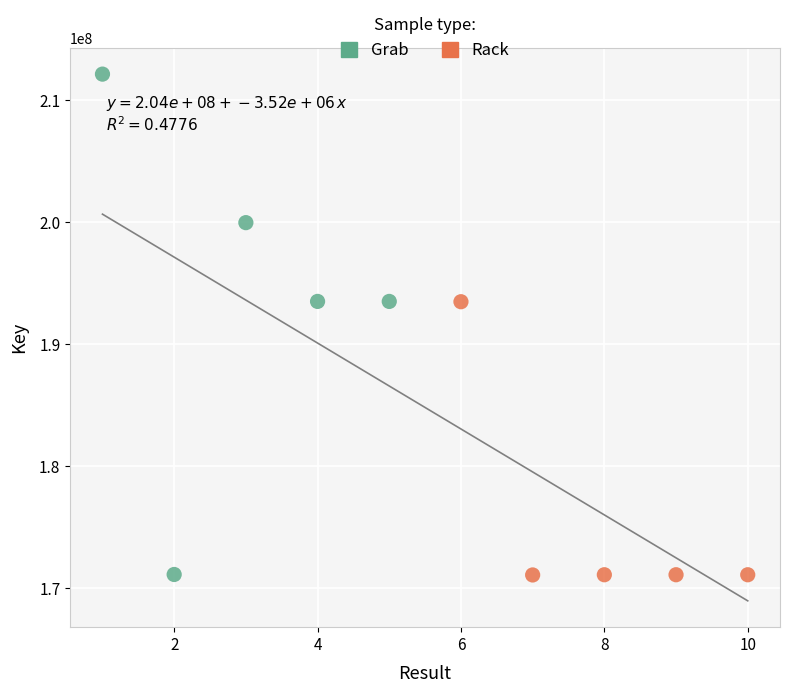

Which series has the largest Y range (max minus min)?

Grab